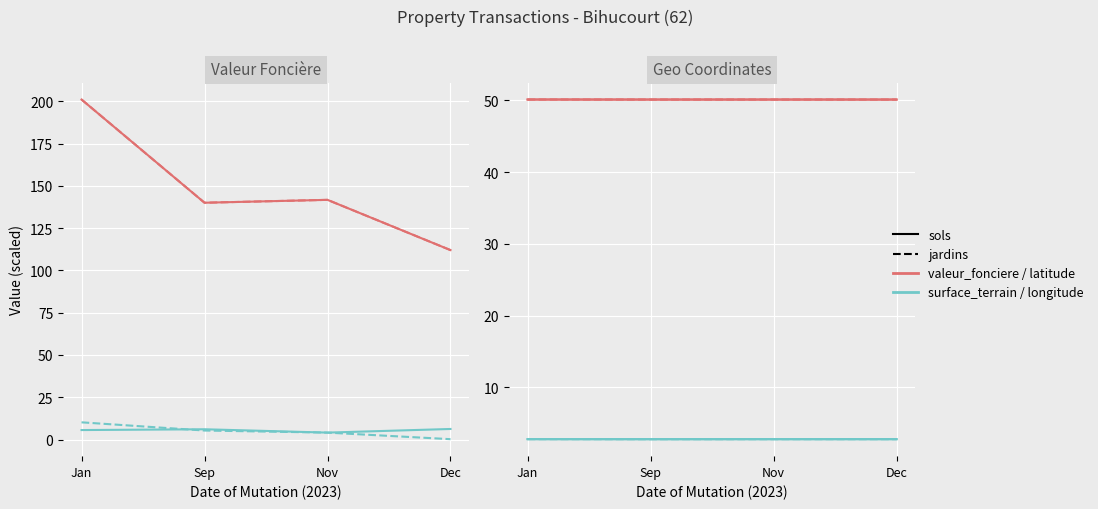

How many lines are shown in the chart?

6